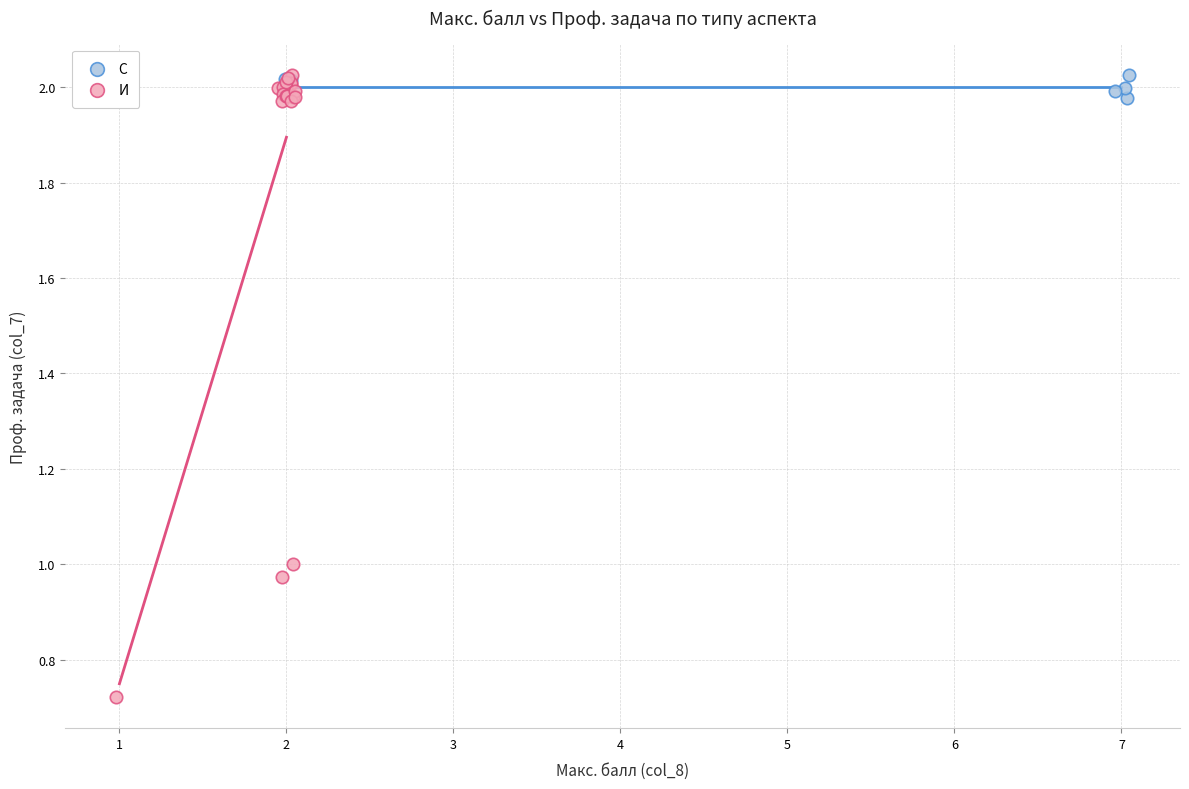

Which series contains the lowest Y value?

И